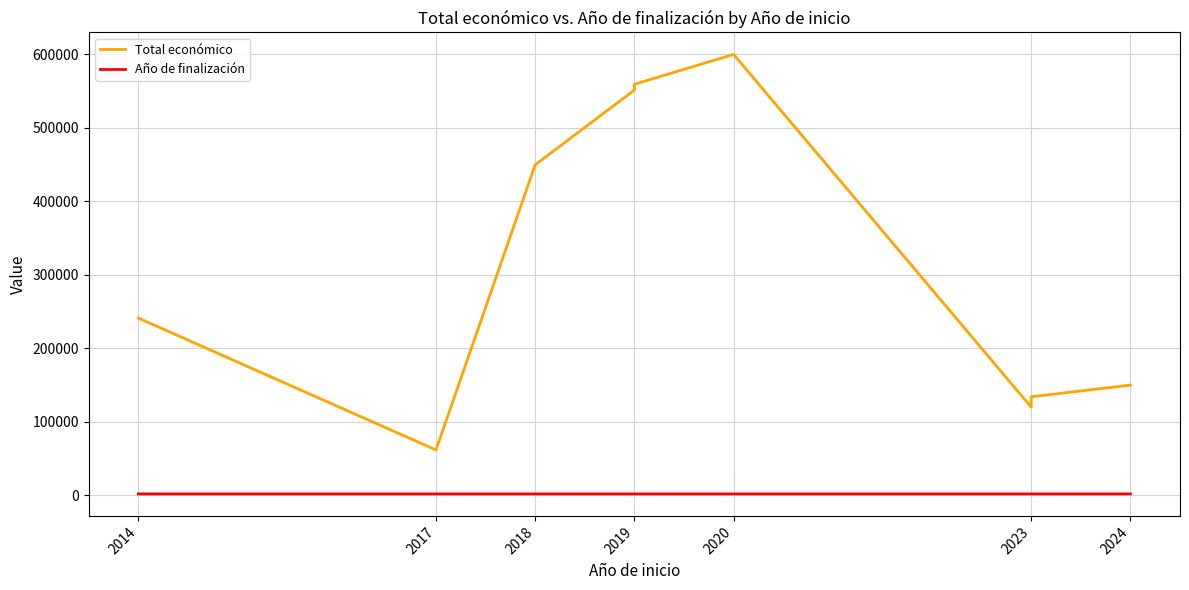

Between 2014 and 2023, which series saw the biggest shift?

Total económico